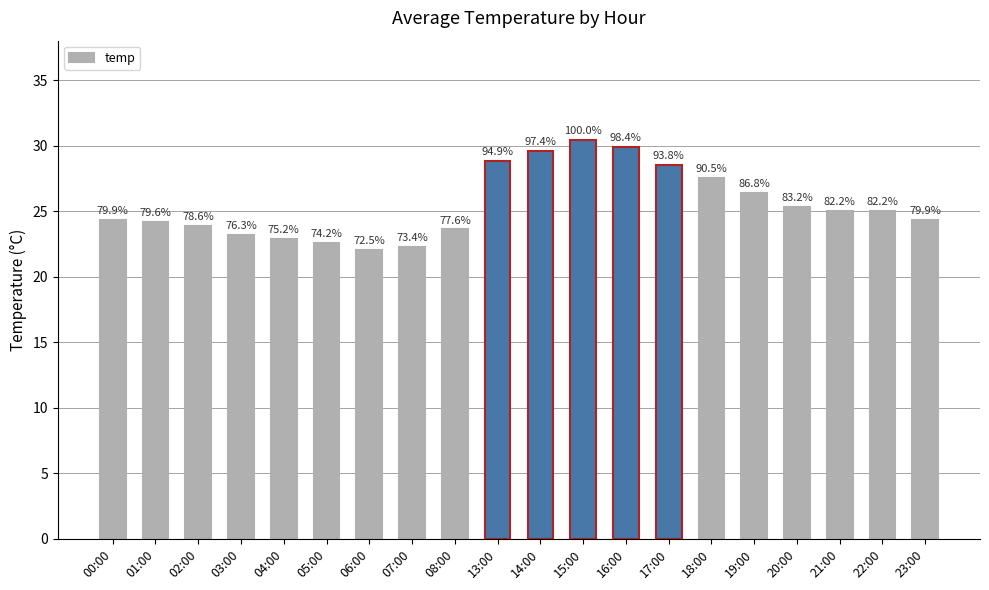

Rank the categories by value from highest to lowest.

15:00, 16:00, 14:00, 13:00, 17:00, 18:00, 19:00, 20:00, 21:00, 22:00, 00:00, 23:00, 01:00, 02:00, 08:00, 03:00, 04:00, 05:00, 07:00, 06:00